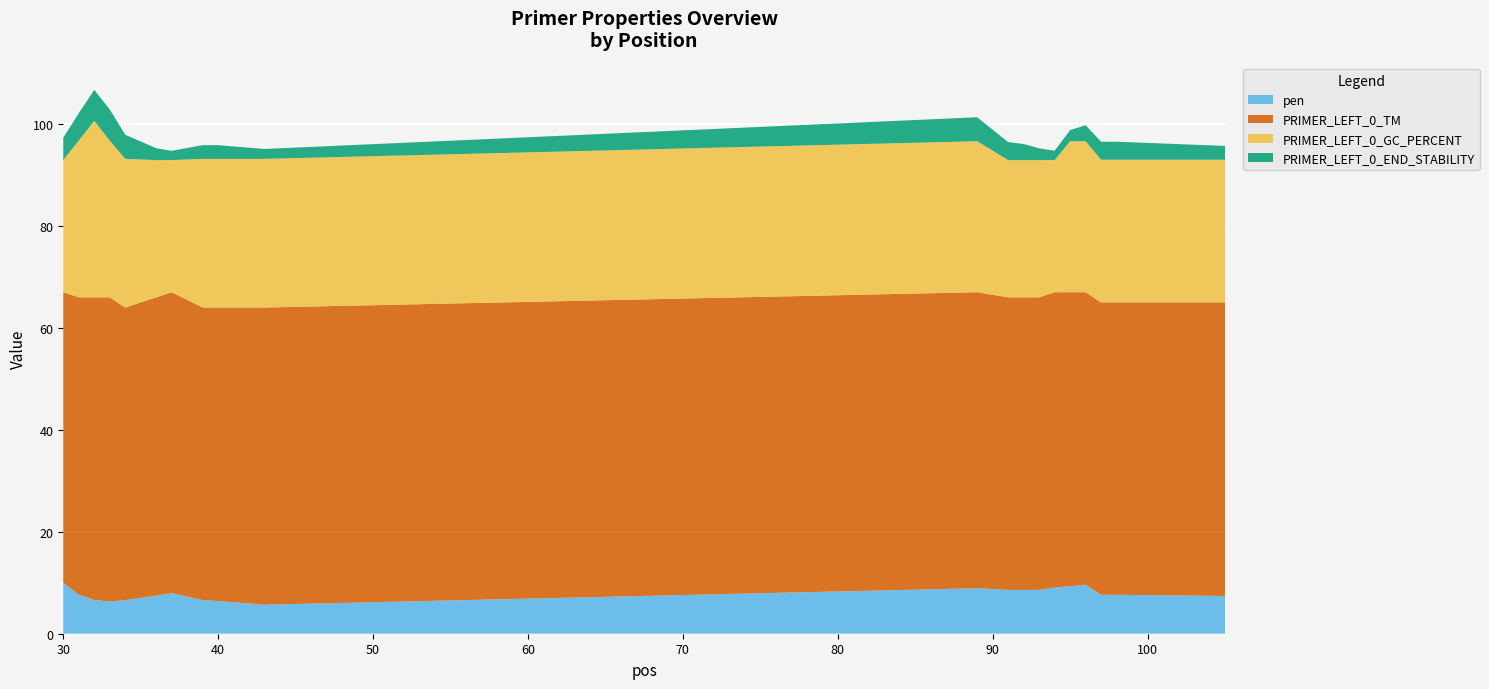

Reading left to right, transcribe all the data shown in this chart.

pen: 30=10.0	31=7.7	32=6.6	33=6.3	34=6.6	36=7.5	37=8.0	39=6.6	40=6.4	43=5.7	89=8.9	91=8.6	92=8.6	93=8.6	94=9.1	95=9.3	96=9.6	97=7.6	98=7.6	105=7.4
PRIMER_LEFT_0_TM: 30=57.0	31=58.3	32=59.4	33=59.7	34=57.4	36=58.5	37=59.0	39=57.4	40=57.6	43=58.3	89=58.1	91=57.4	92=57.4	93=57.4	94=57.9	95=57.7	96=57.4	97=57.4	98=57.4	105=57.6
PRIMER_LEFT_0_GC_PERCENT: 30=25.9	31=30.8	32=34.6	33=30.8	34=29.2	36=26.9	37=25.9	39=29.2	40=29.2	43=29.2	89=29.6	91=26.9	92=26.9	93=26.9	94=25.9	95=29.6	96=29.6	97=28.0	98=28.0	105=28.0
PRIMER_LEFT_0_END_STABILITY: 30=4.4	31=5.3	32=6.1	33=6.1	34=4.7	36=2.3	37=1.8	39=2.7	40=2.7	43=1.9	89=4.7	91=3.5	92=3.2	93=2.3	94=1.8	95=2.2	96=3.1	97=3.5	98=3.5	105=2.7